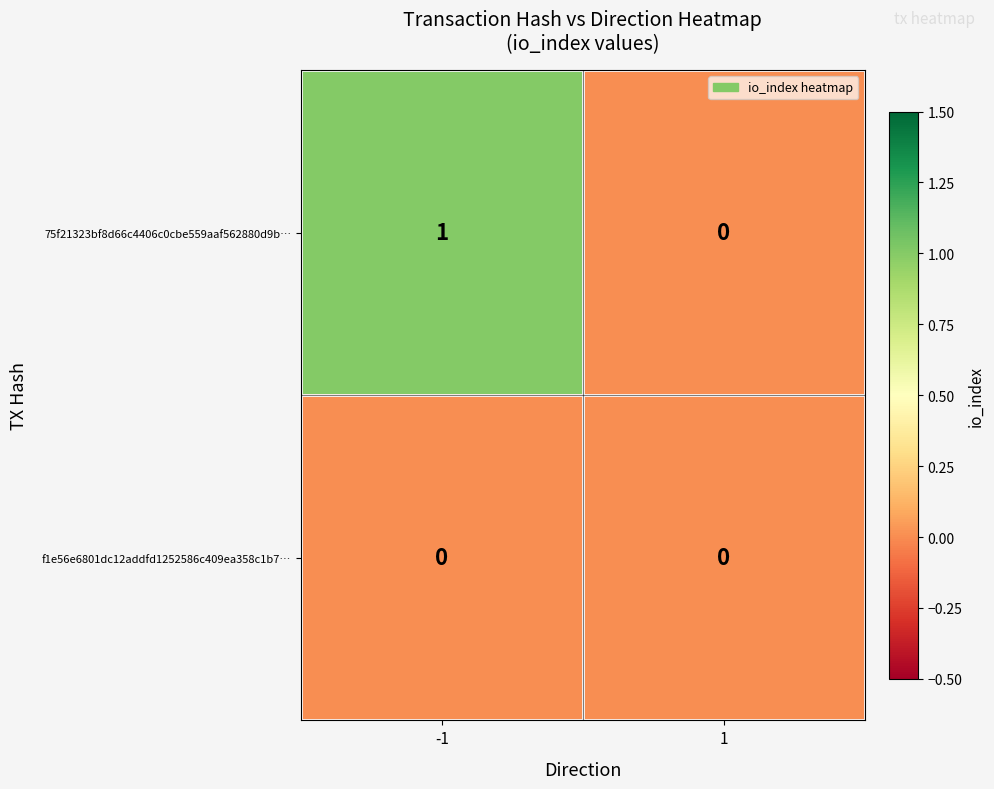

True or false: 75f21323bf8d66c4406c0cbe559aaf562880d9b… has a value of 0 at -1.

False